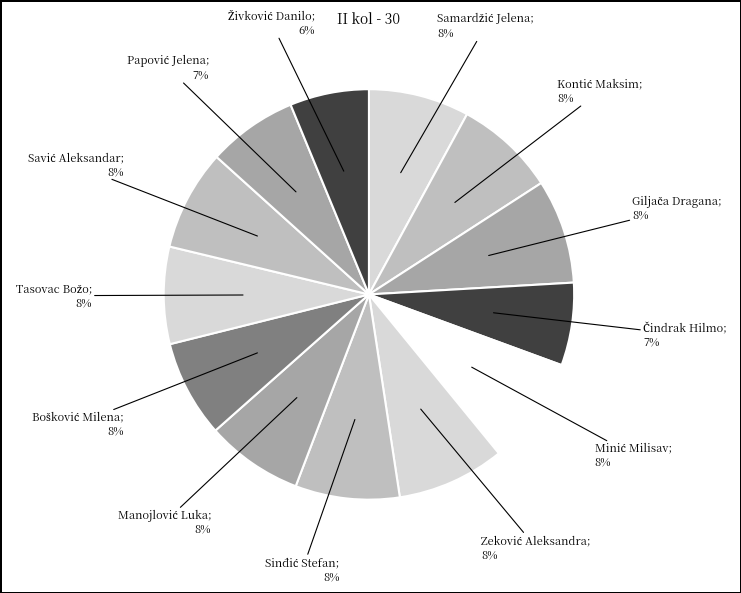

Which slice is the largest?

Minić Milisav